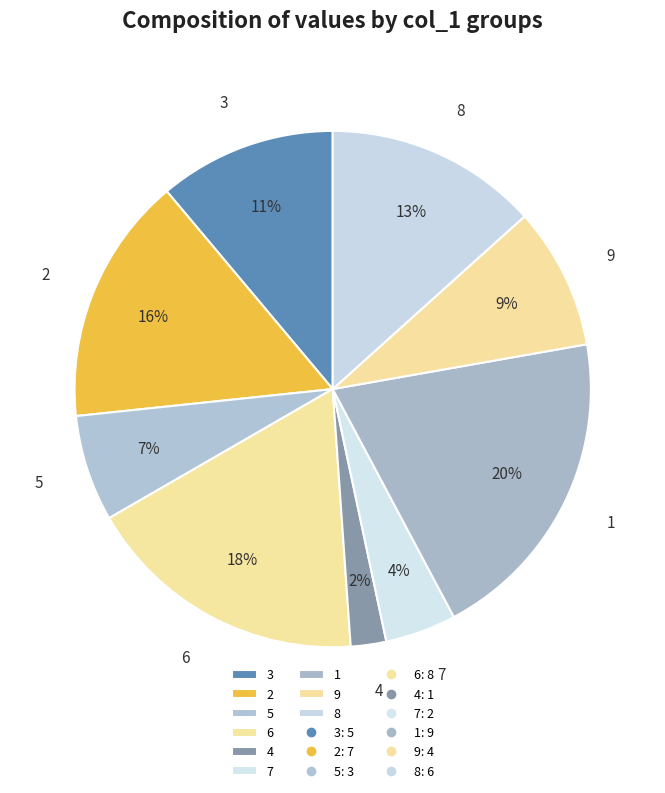

Is it true that 4 is 15% of the pie?

False